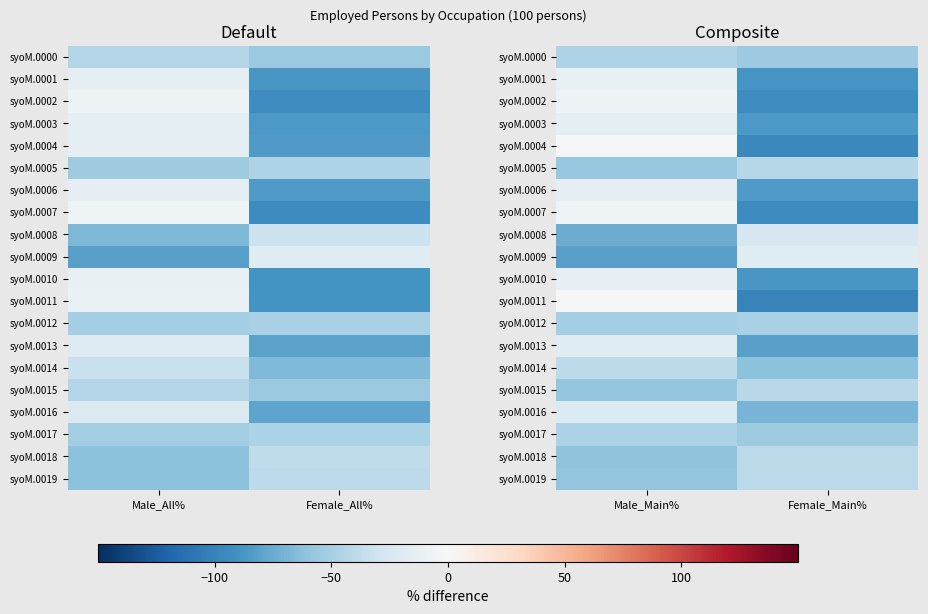

At which category is the sum across all series the highest?

Male_Main%